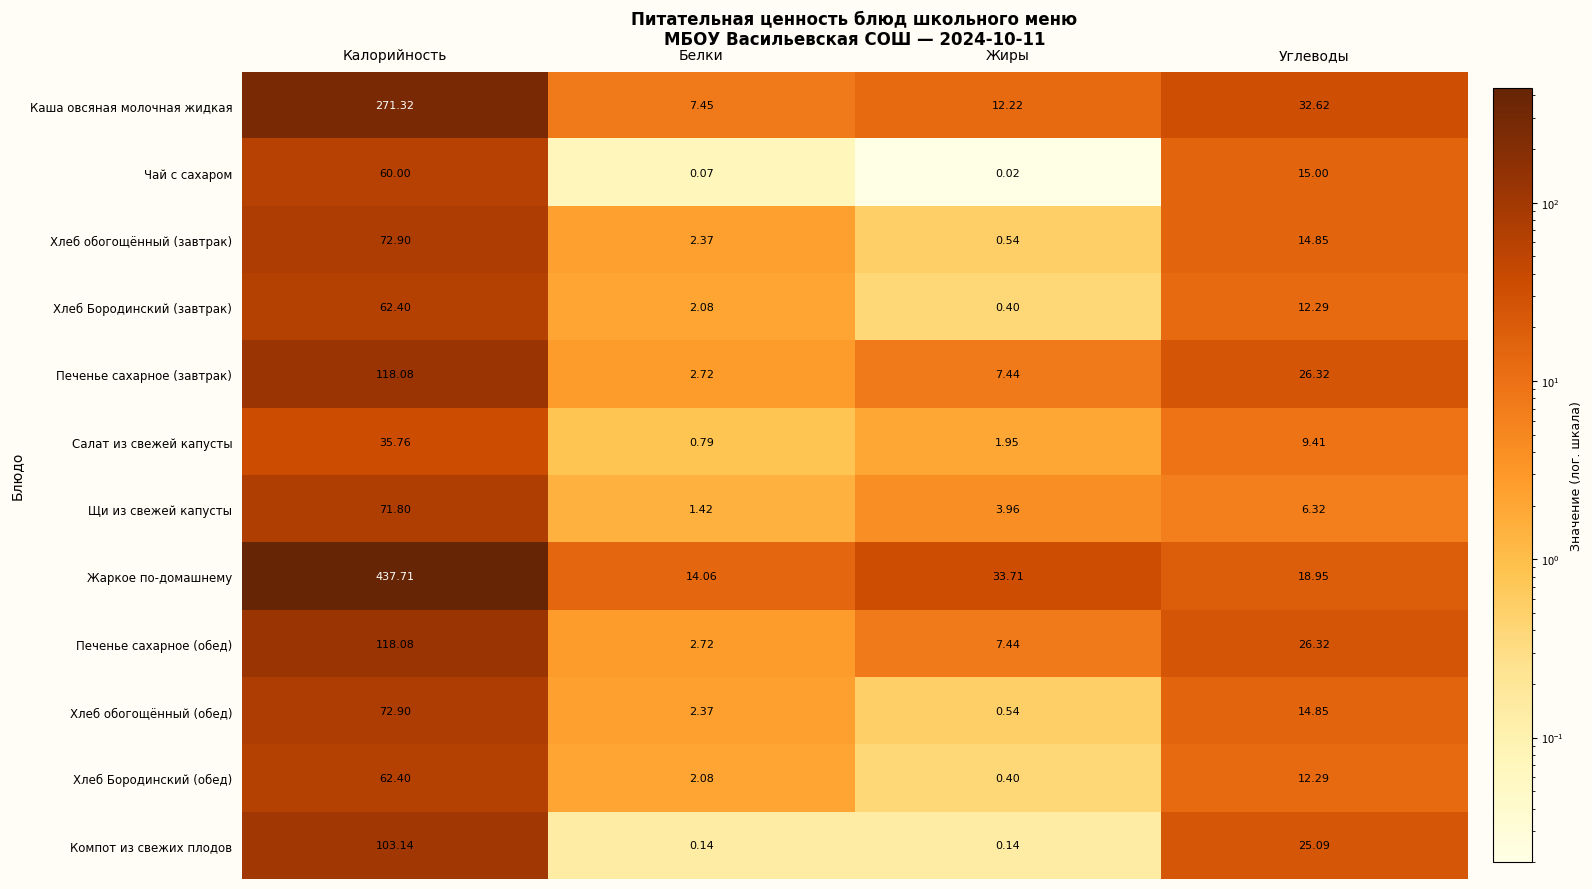

How many data points in Хлеб Бородинский (завтрак) are above 12?

2